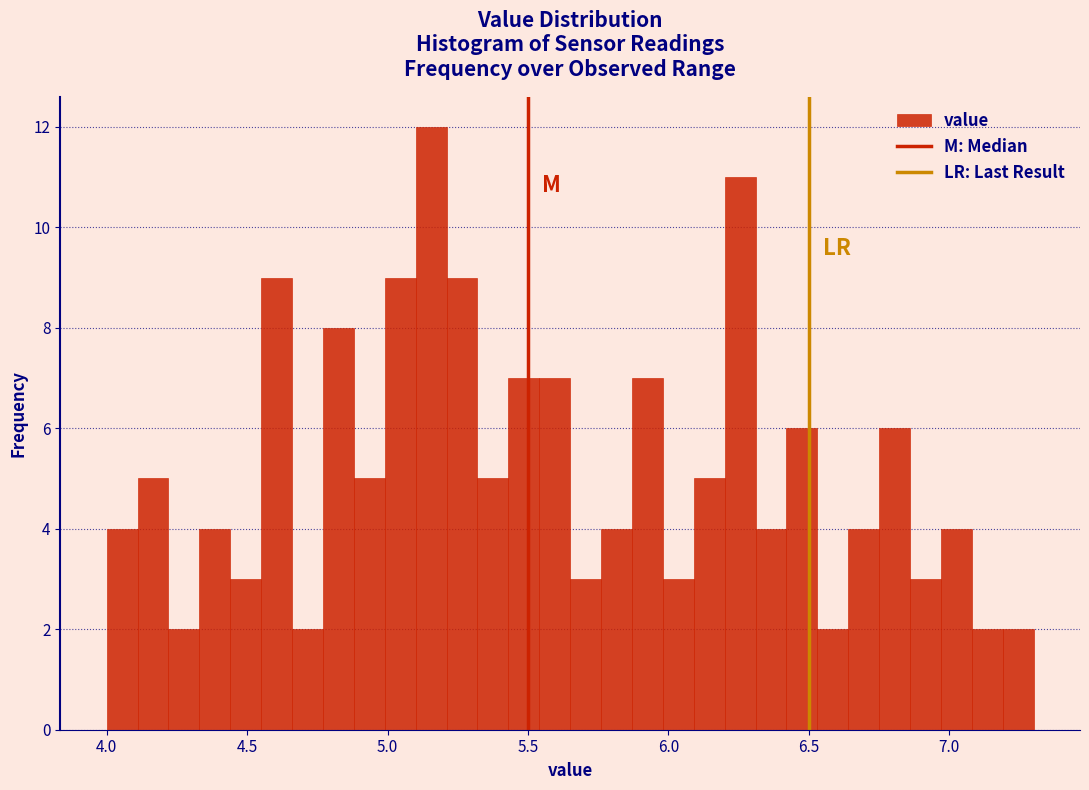

Read against the x-axis, roughly where is the centre of the tallest bar?

5.15